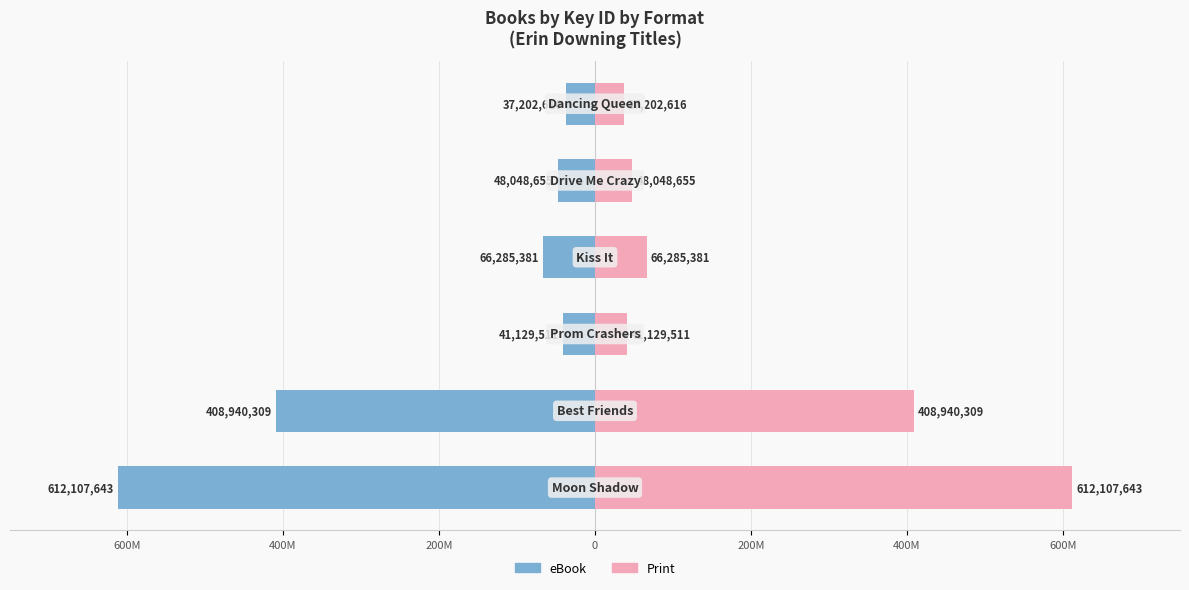

List the series in order of their overall mean, highest first.

Print, eBook